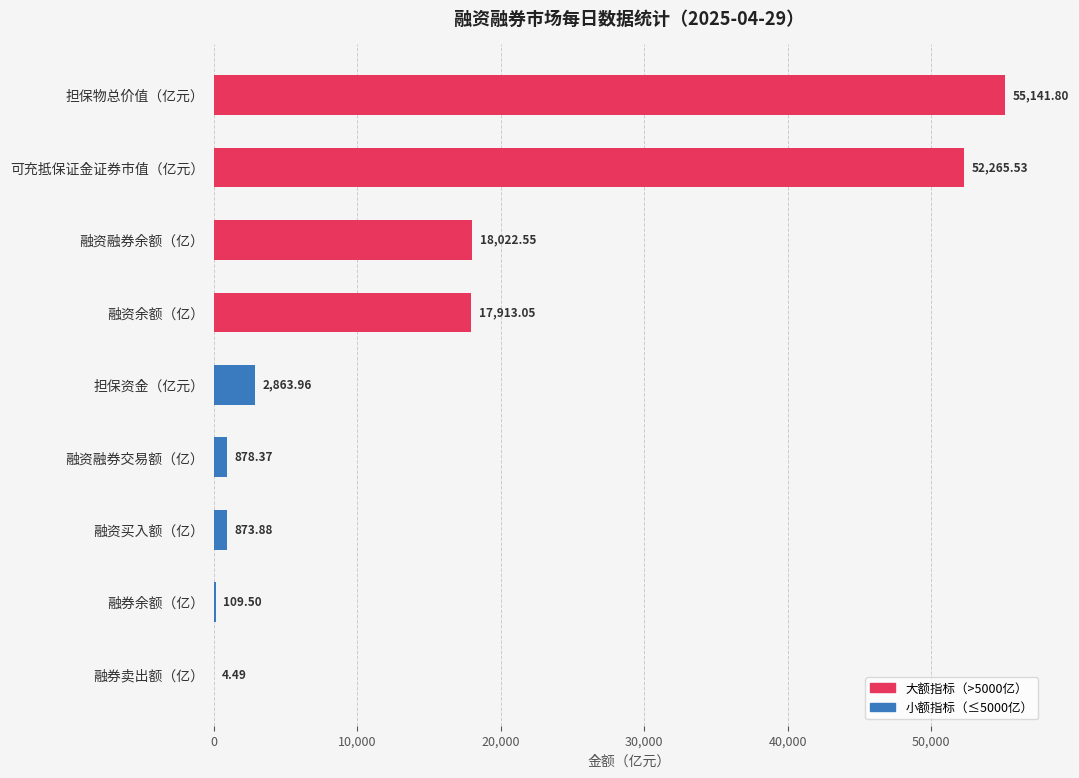

What is the sum of the values at 融资融券余额（亿） and 融资买入额（亿）?

18896.4